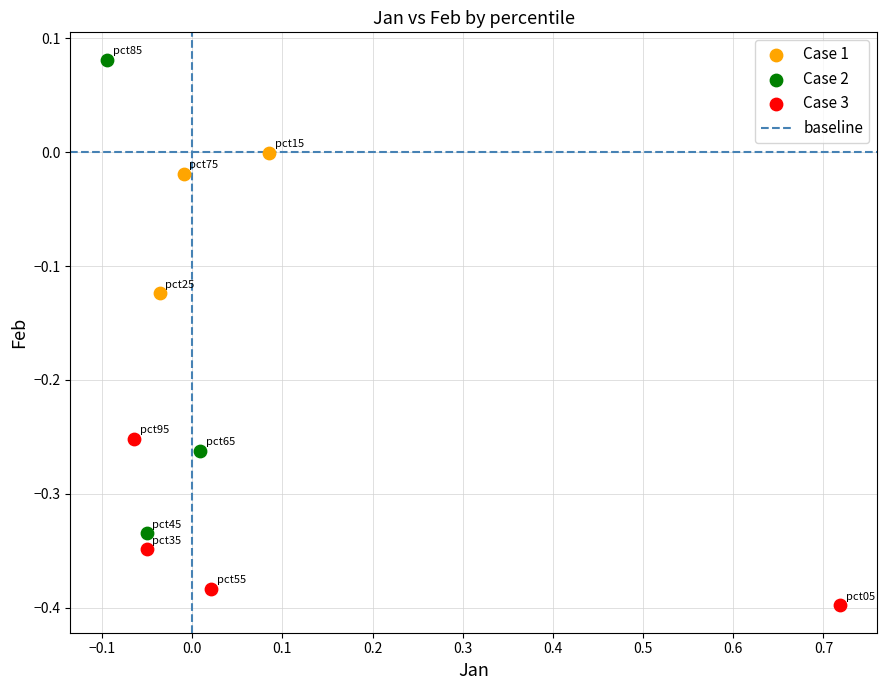

Which series reaches the maximum Y coordinate?

Case 2